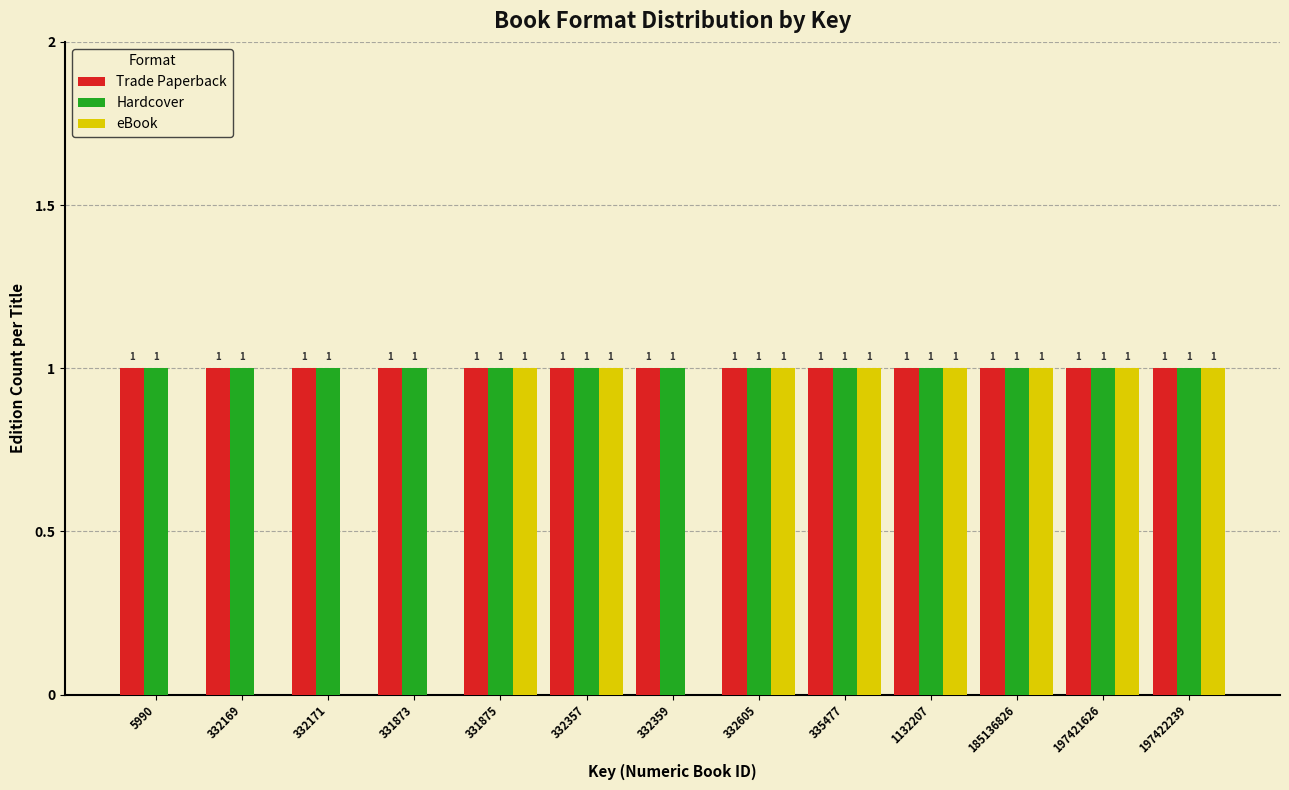

Reading left to right, transcribe all the data shown in this chart.

Trade Paperback: 5990=1	332169=1	332171=1	331873=1	331875=1	332357=1	332359=1	332605=1	335477=1	1132207=1	185136826=1	197421626=1	197422239=1
Hardcover: 5990=1	332169=1	332171=1	331873=1	331875=1	332357=1	332359=1	332605=1	335477=1	1132207=1	185136826=1	197421626=1	197422239=1
eBook: 5990=0	332169=0	332171=0	331873=0	331875=1	332357=1	332359=0	332605=1	335477=1	1132207=1	185136826=1	197421626=1	197422239=1